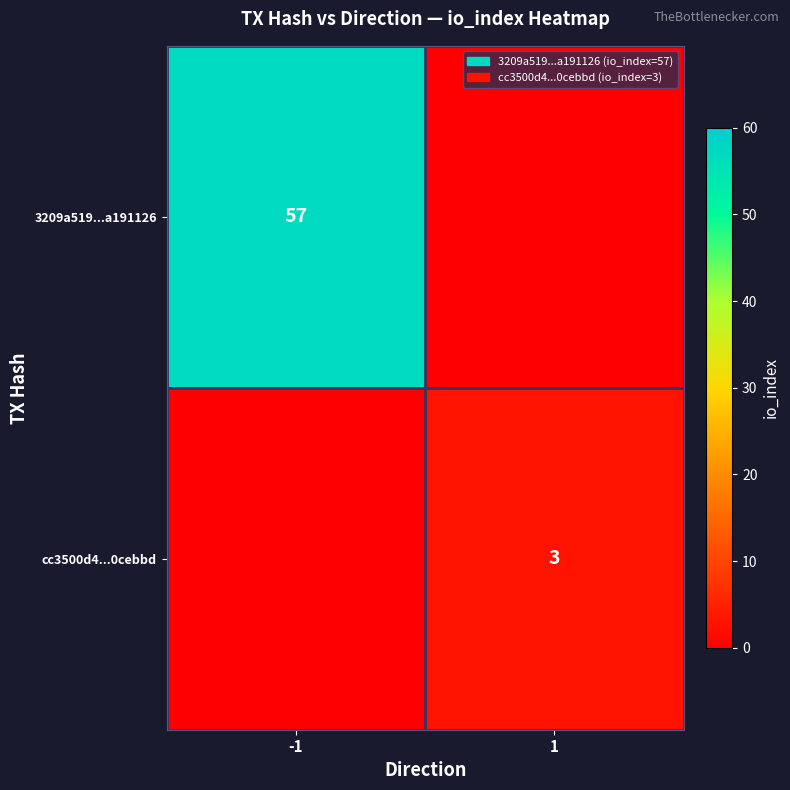

The cc3500d4...0cebbd series shows 5 at 1. True or false?

False